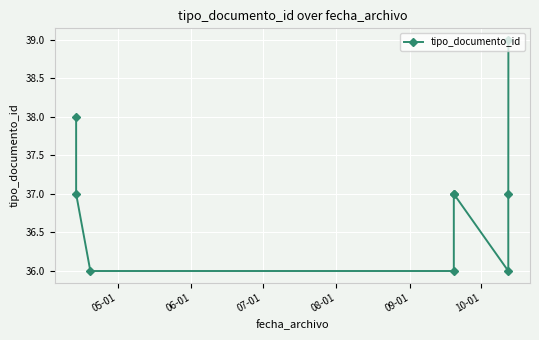

Reading right to left, list all the values displayed in this chart.

39	37	36	37	37	36	36	37	38